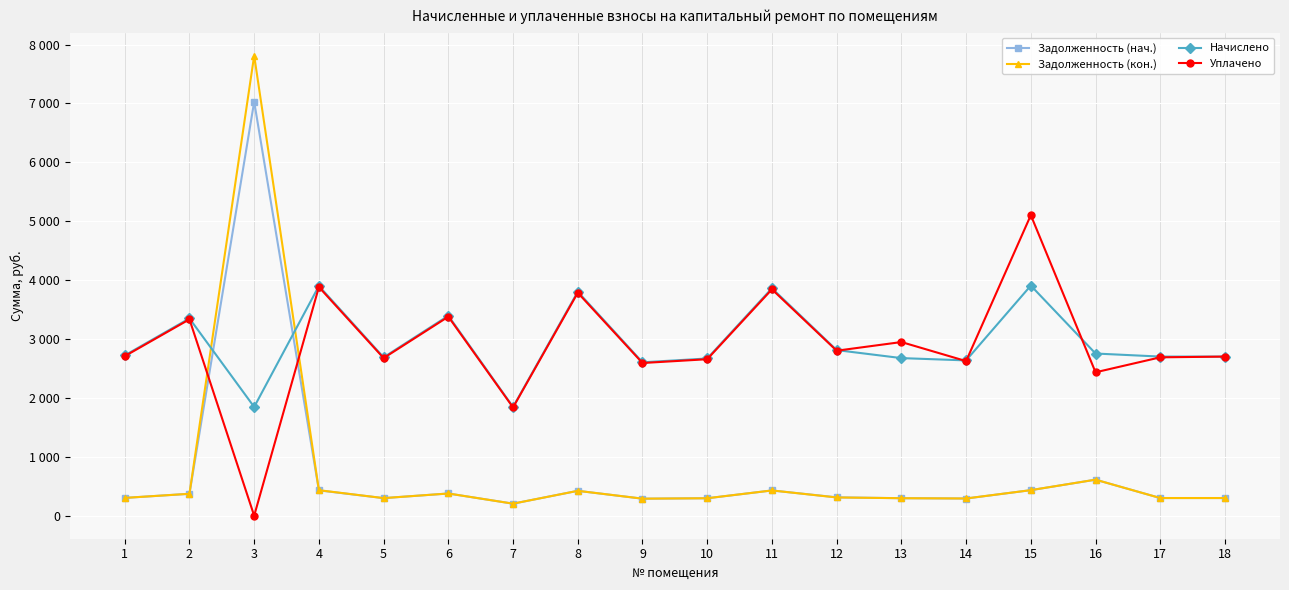

What are all the series names shown in the legend?

Задолженность (нач.), Задолженность (кон.), Начислено, Уплачено